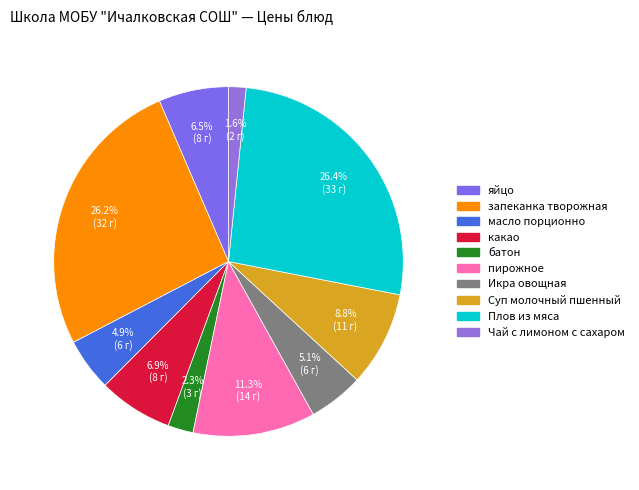

Is it true that Суп молочный пшенный is 2% of the pie?

False